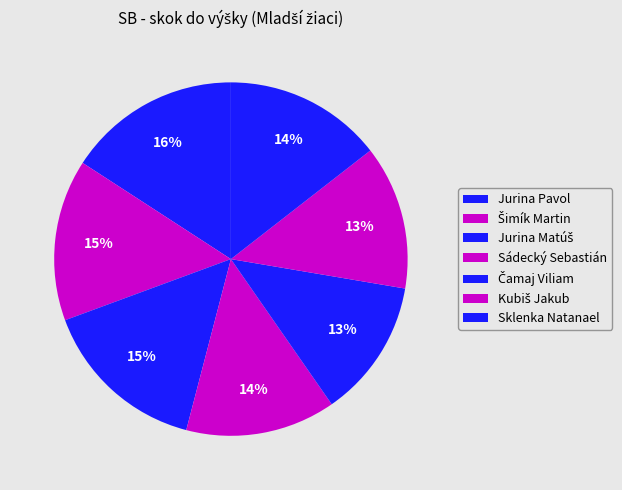

To the nearest percent, what is the combined percentage of Jurina Matúš and Čamaj Viliam?

28%